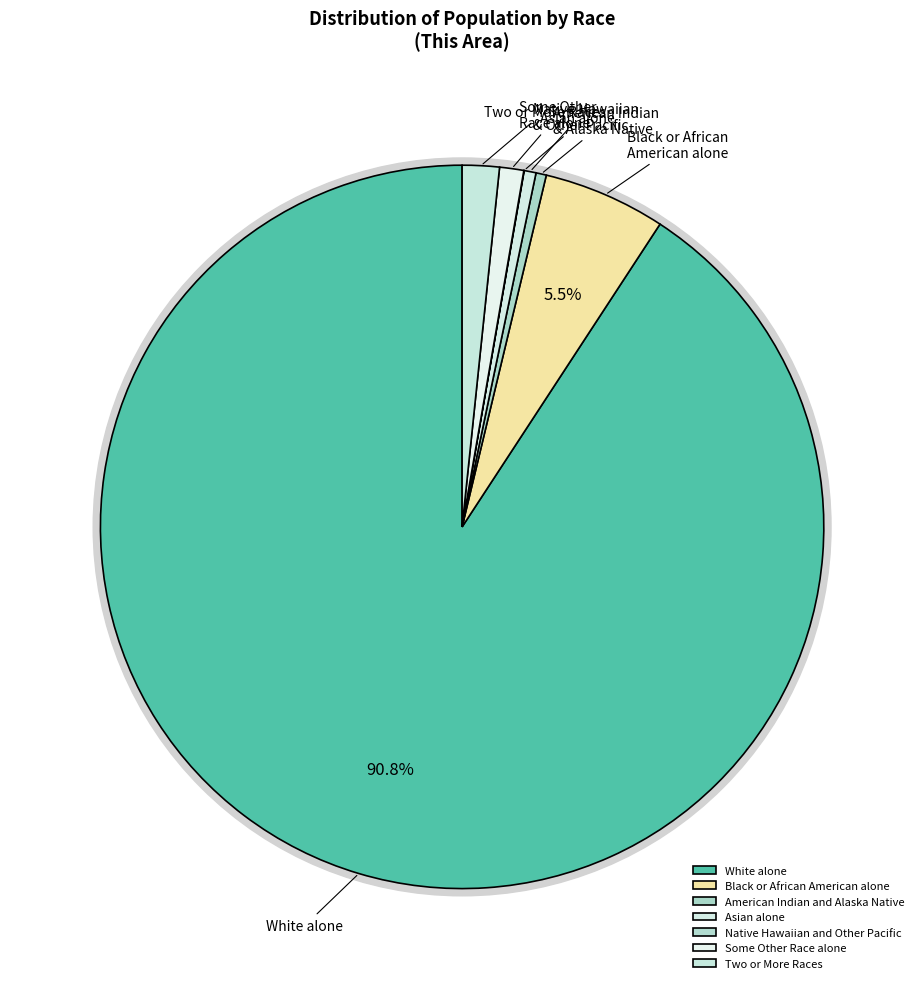

How many segments does this pie chart have?

7